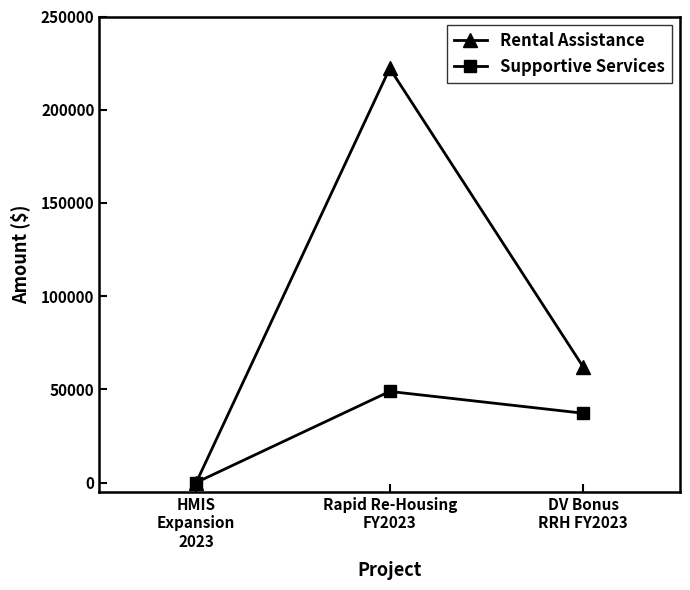

True or false: Supportive Services has a value of -23570 at HMIS
Expansion
2023.

False